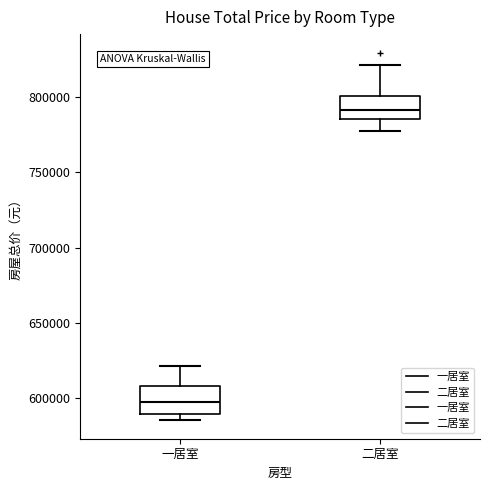

Where does the median line of the box for 一居室 sit on the y-axis? The values are not printed on the chart, so give them approximately, as read against the axis.

595000